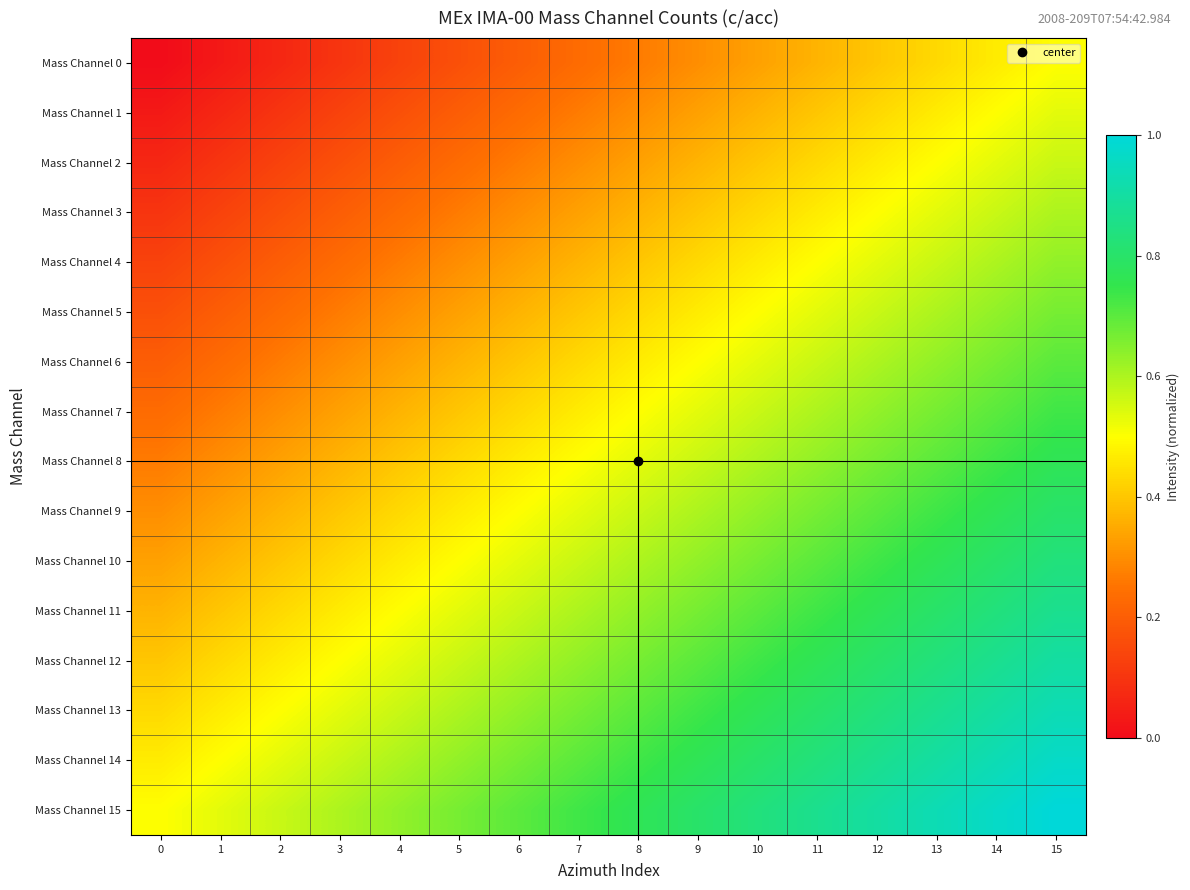

What is the total value across all series at 7?

7.7